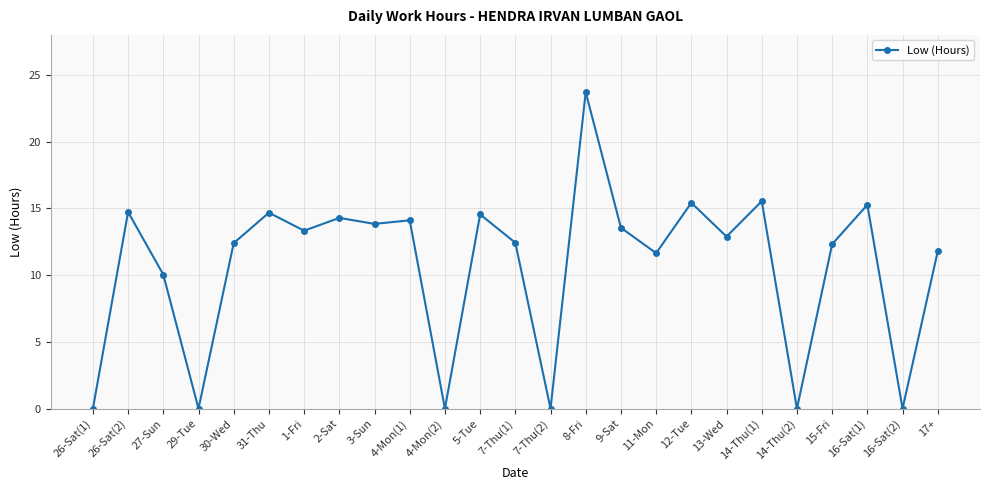

What is the label of the 10th point from the right?

9-Sat